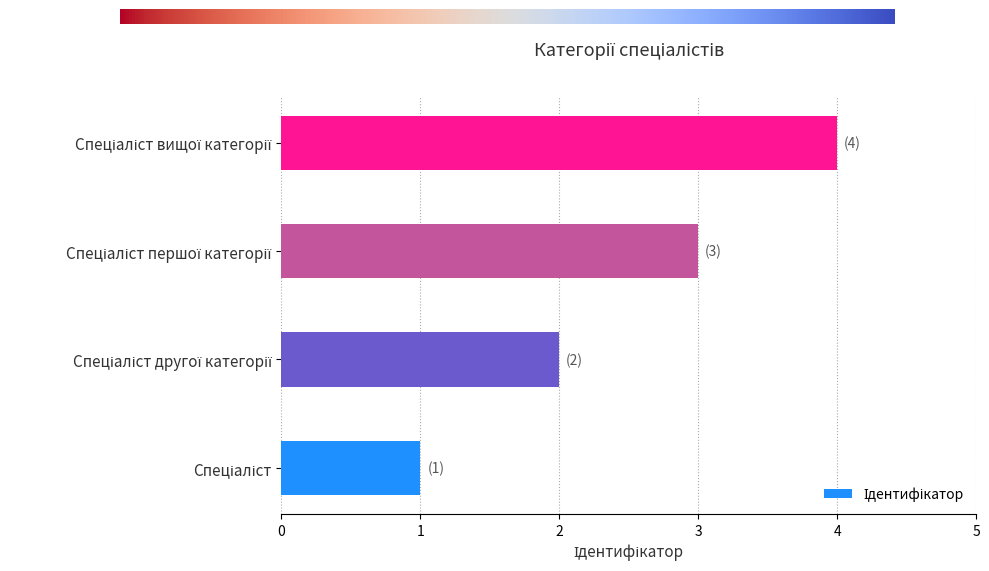

What is the difference between the maximum and minimum values?

3